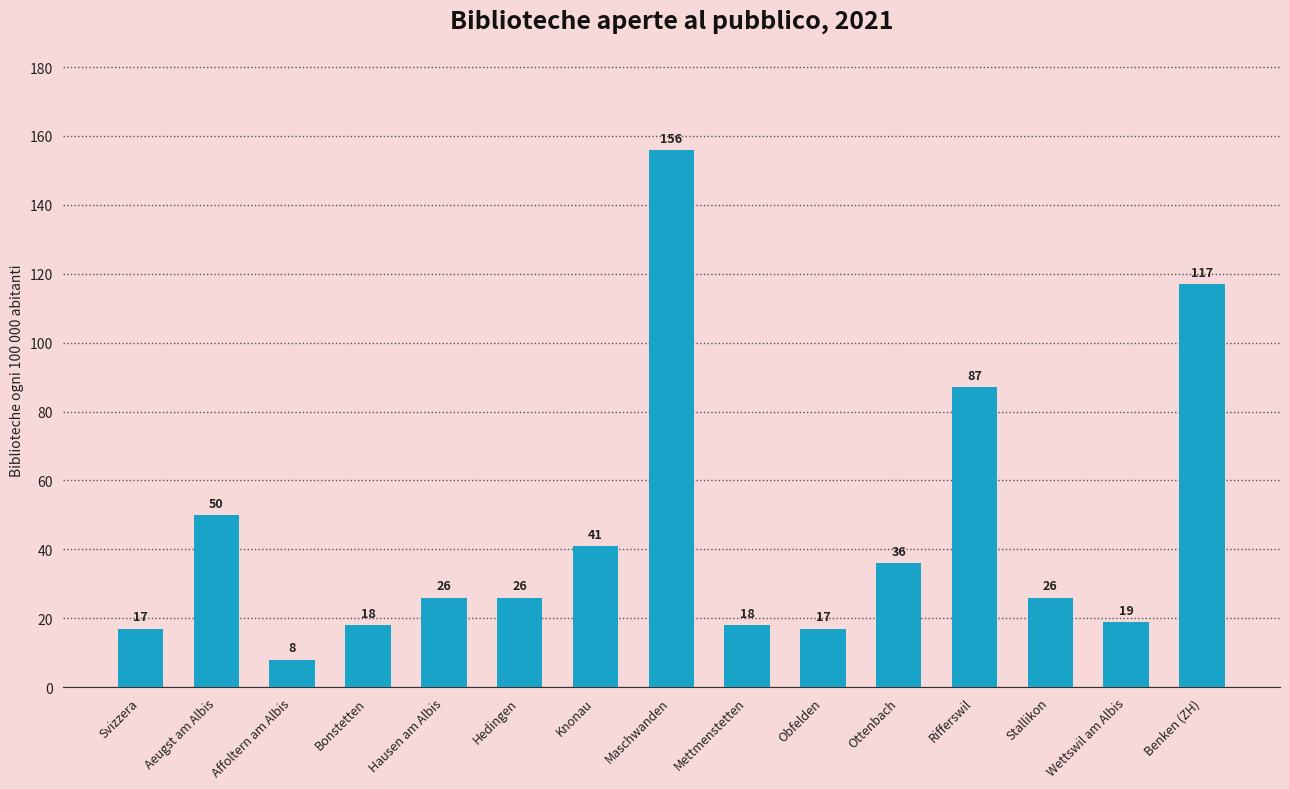

The value at Aeugst am Albis is 50. True or false?

True